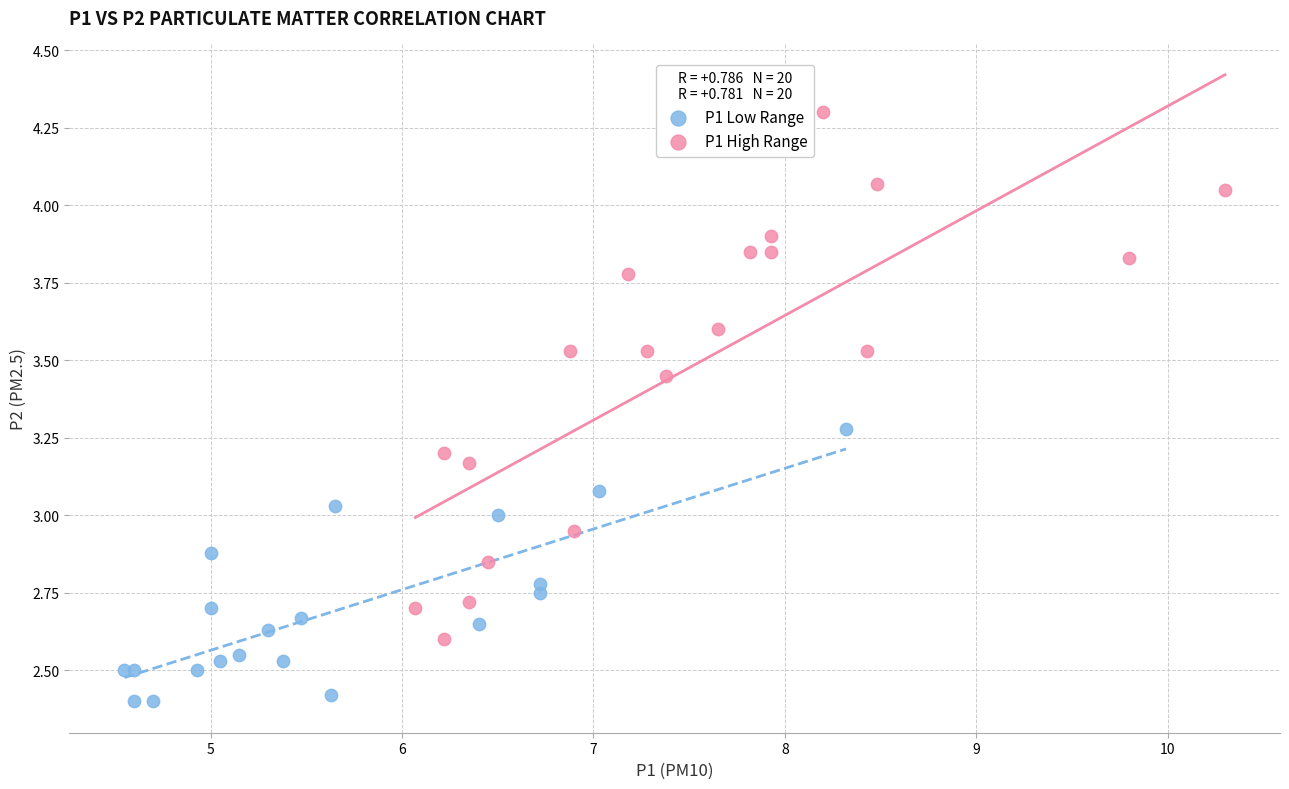

Which series reaches the maximum Y coordinate?

P1 High Range